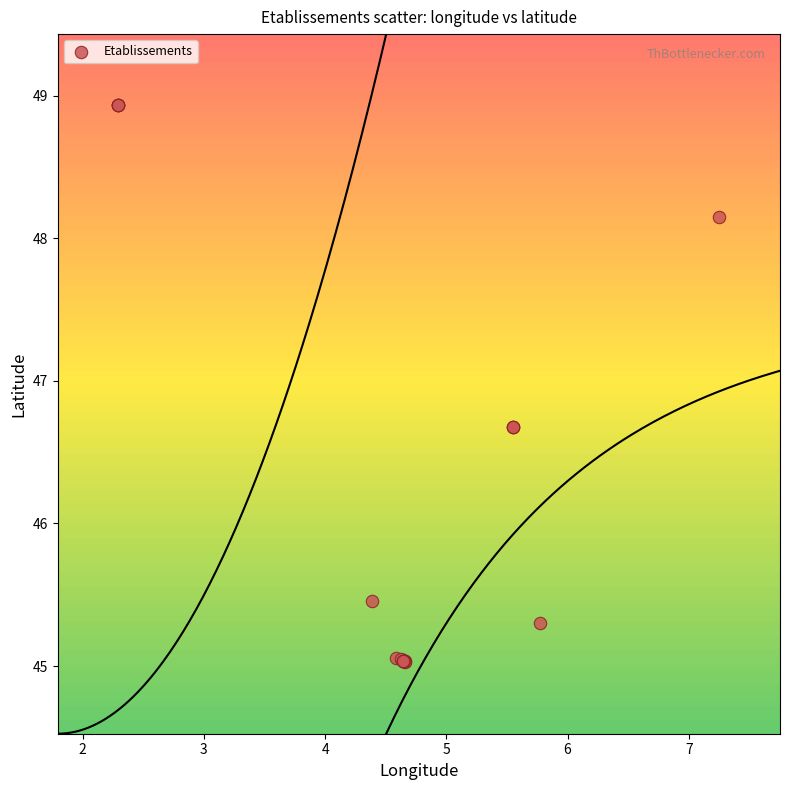

What Y value in the scatter plot is closest to 46?

45.5